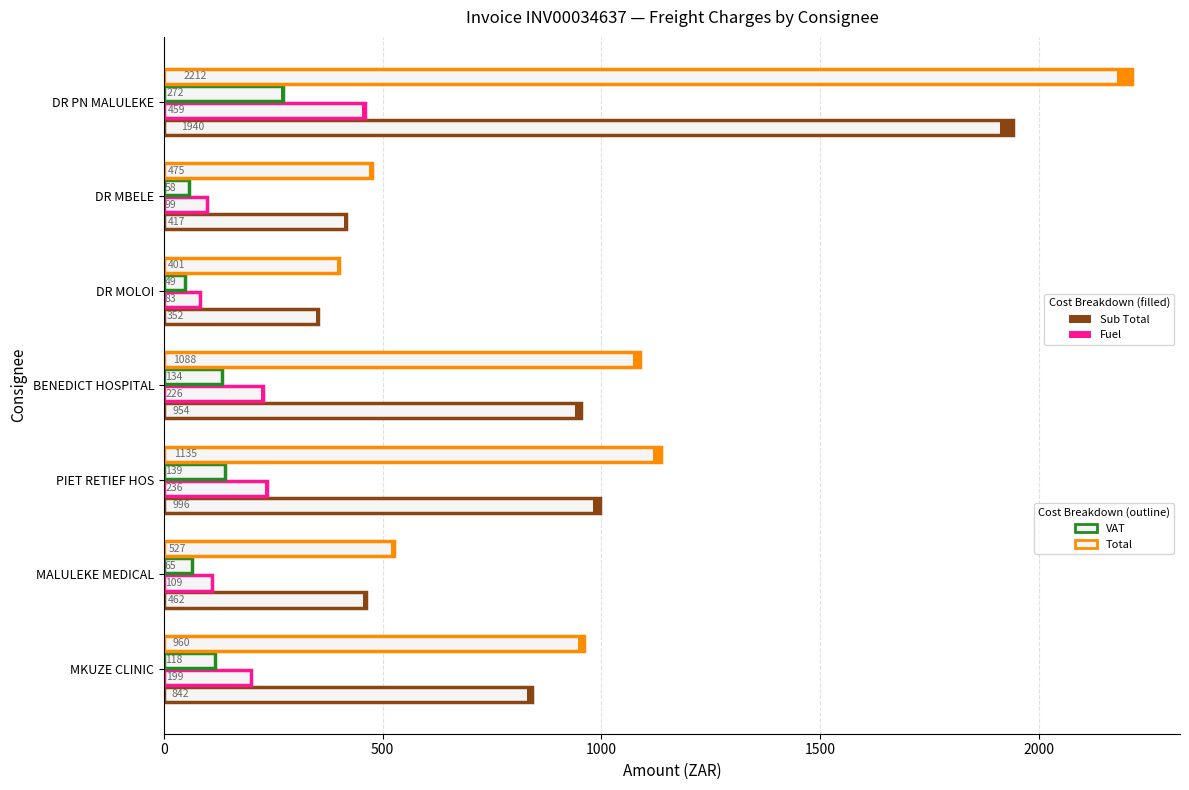

What is the difference between the maximum and minimum values in the Sub Total series?

1588.5